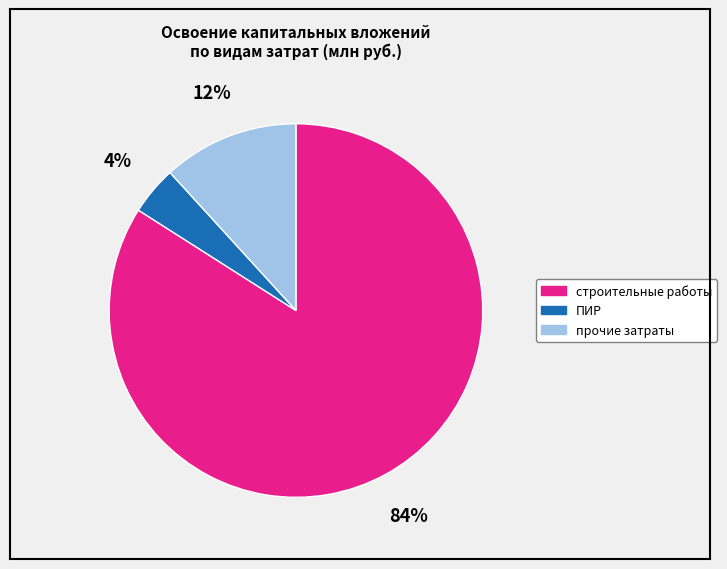

To the nearest percent, what is the difference between the largest and smallest slice percentages?

80%